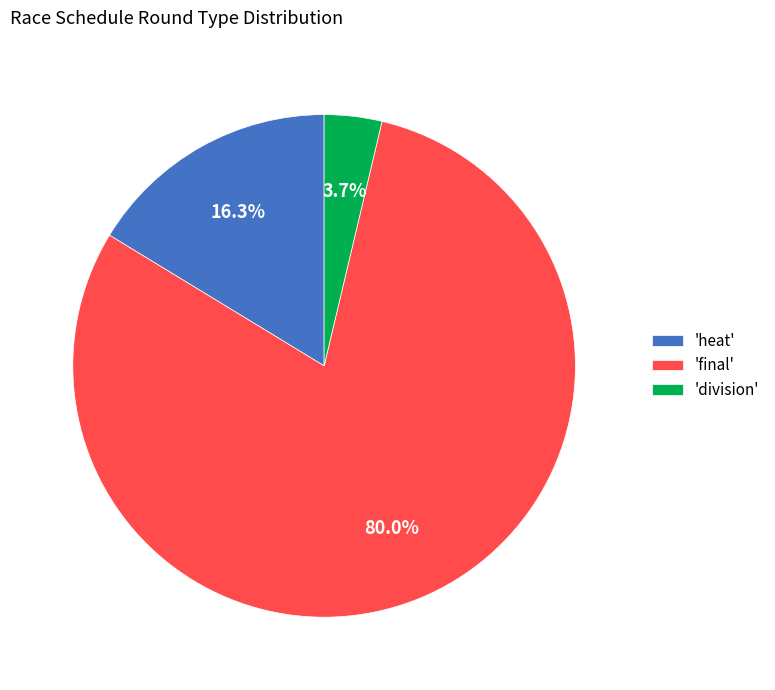

Rank the categories by value from highest to lowest.

'final', 'heat', 'division'